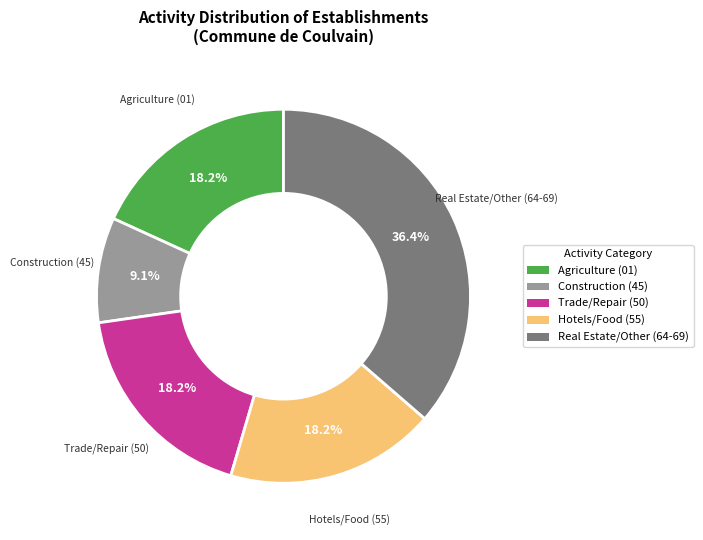

Between Trade/Repair (50) and Real Estate/Other (64-69), which is larger?

Real Estate/Other (64-69)